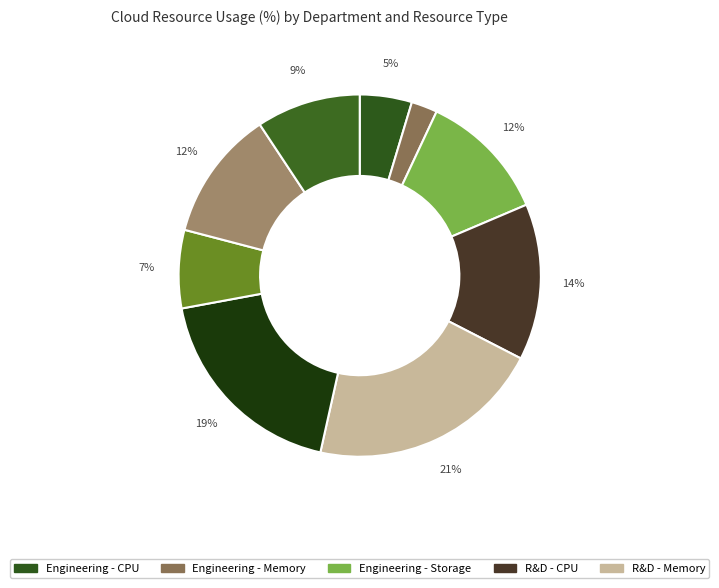

How many slices are in this pie chart?

9